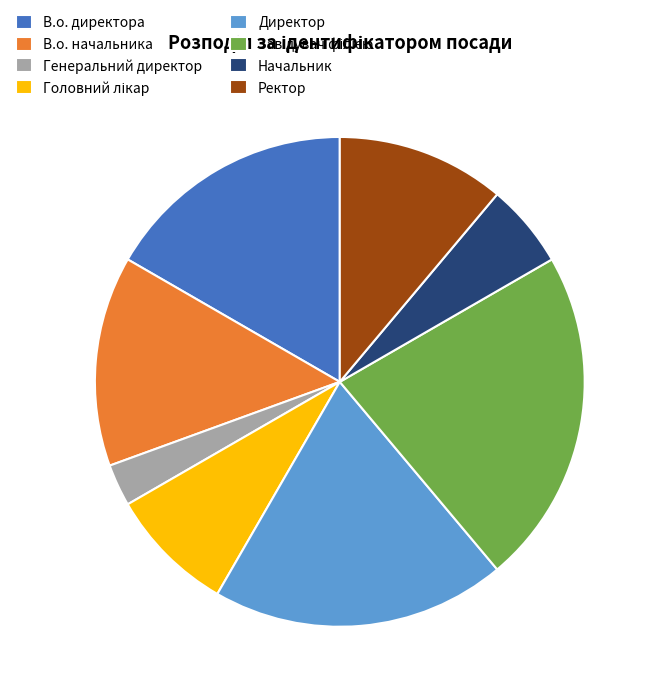

Does Ректор represent more than half of the total?

No